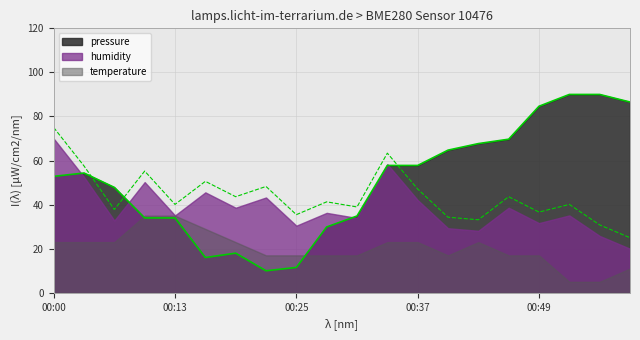

What is the lowest value of the pressure_line series?

10.0